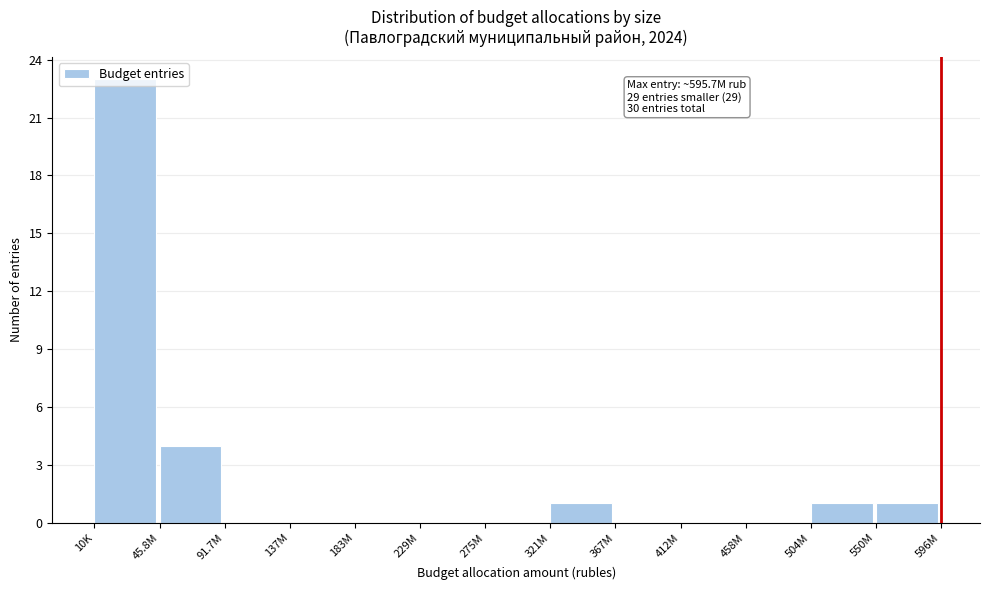

At which label is the value closest to 11?

45.8M